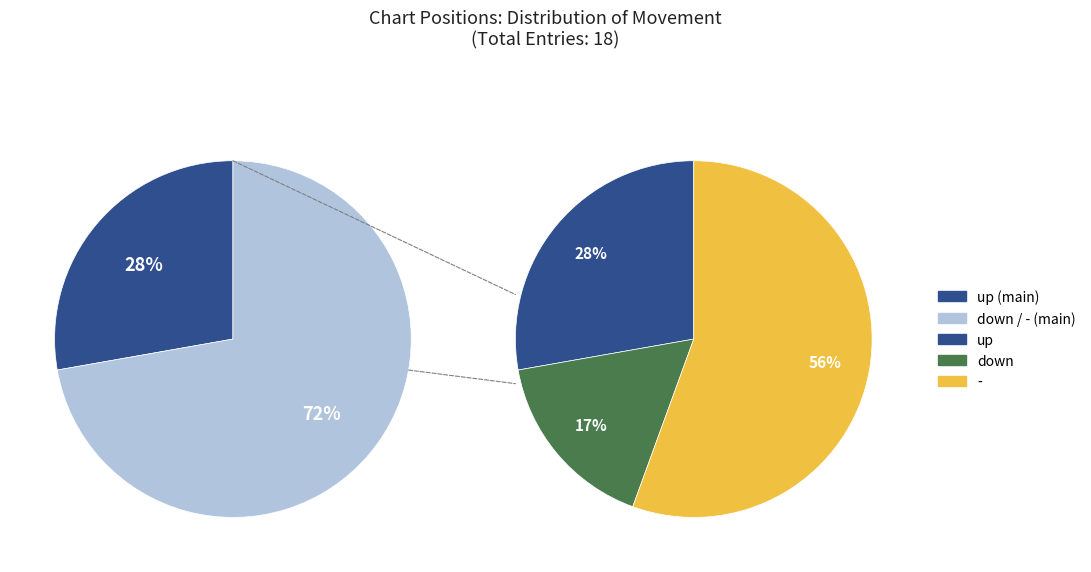

What portion of the pie excludes -?

44.4%